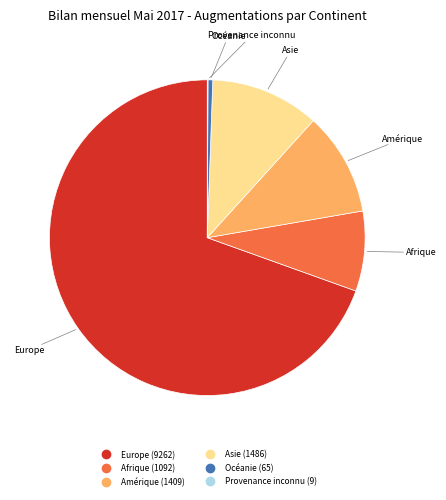

Is there a majority slice in this chart?

Yes